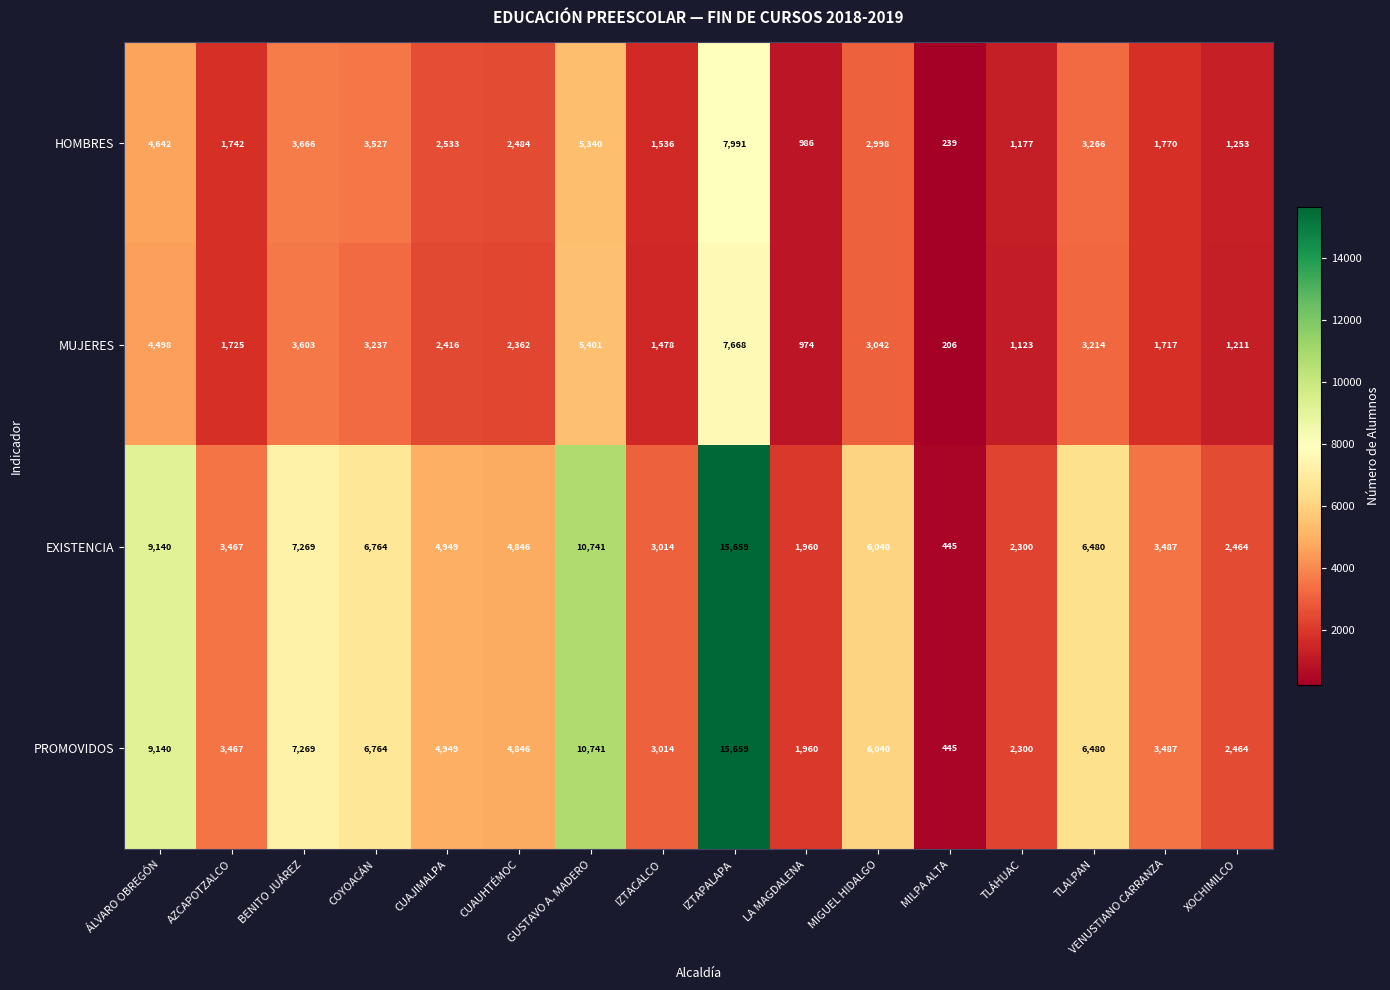

What is the difference between the highest and lowest values at ÁLVARO OBREGÓN?

4642